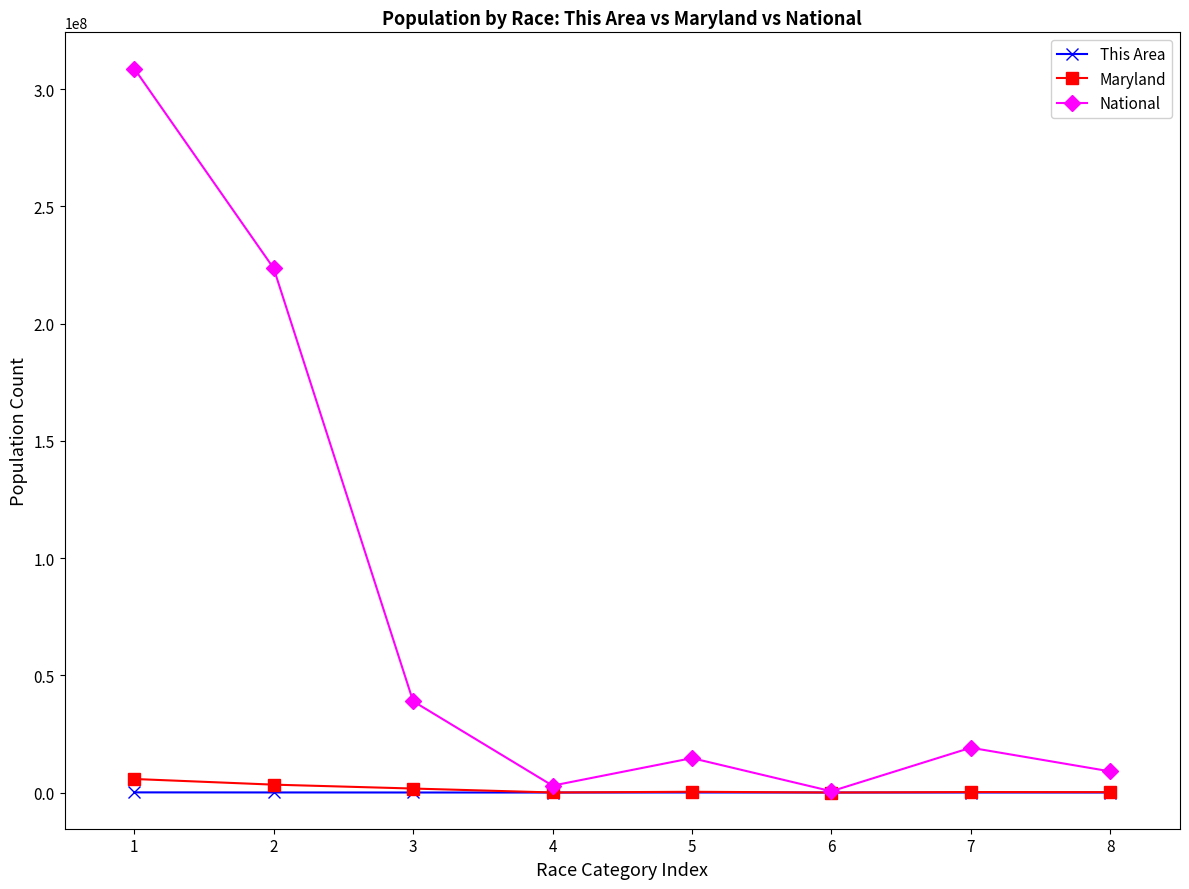

What is the difference between the maximum and minimum values in the This Area series?

59899